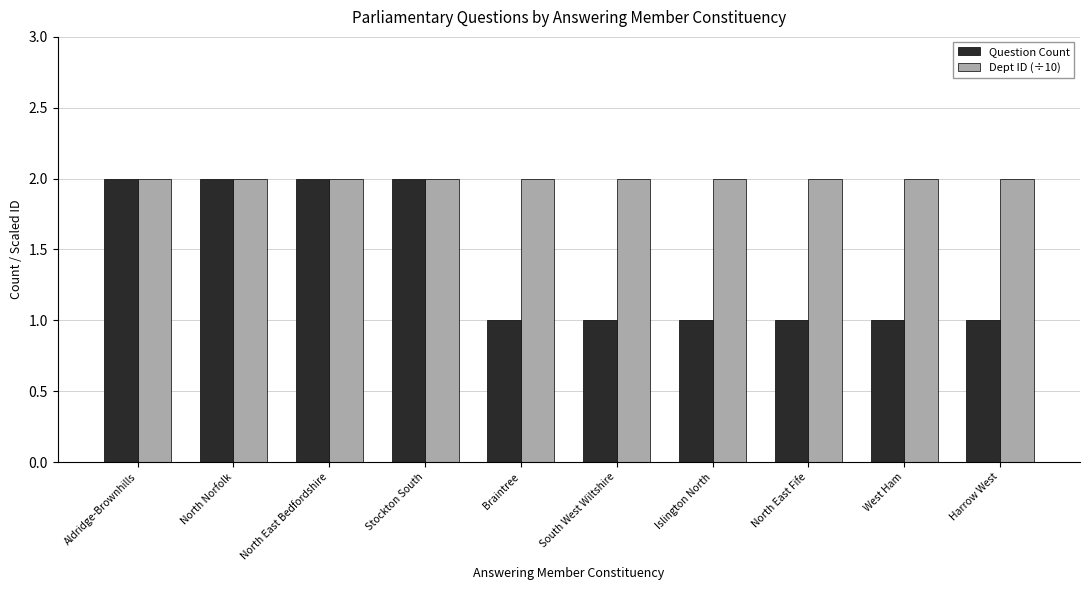

Reading right to left, extract all data points from this chart.

Question Count: 1	1	1	1	1	1	2	2	2	2
Dept ID (÷10): 2	2	2	2	2	2	2	2	2	2